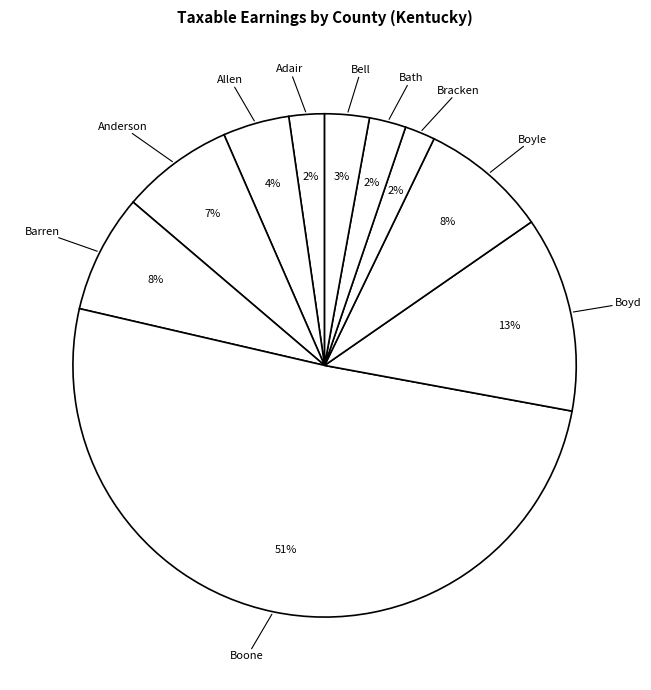

What percentage is the Boyd slice, to the nearest percent?

13%